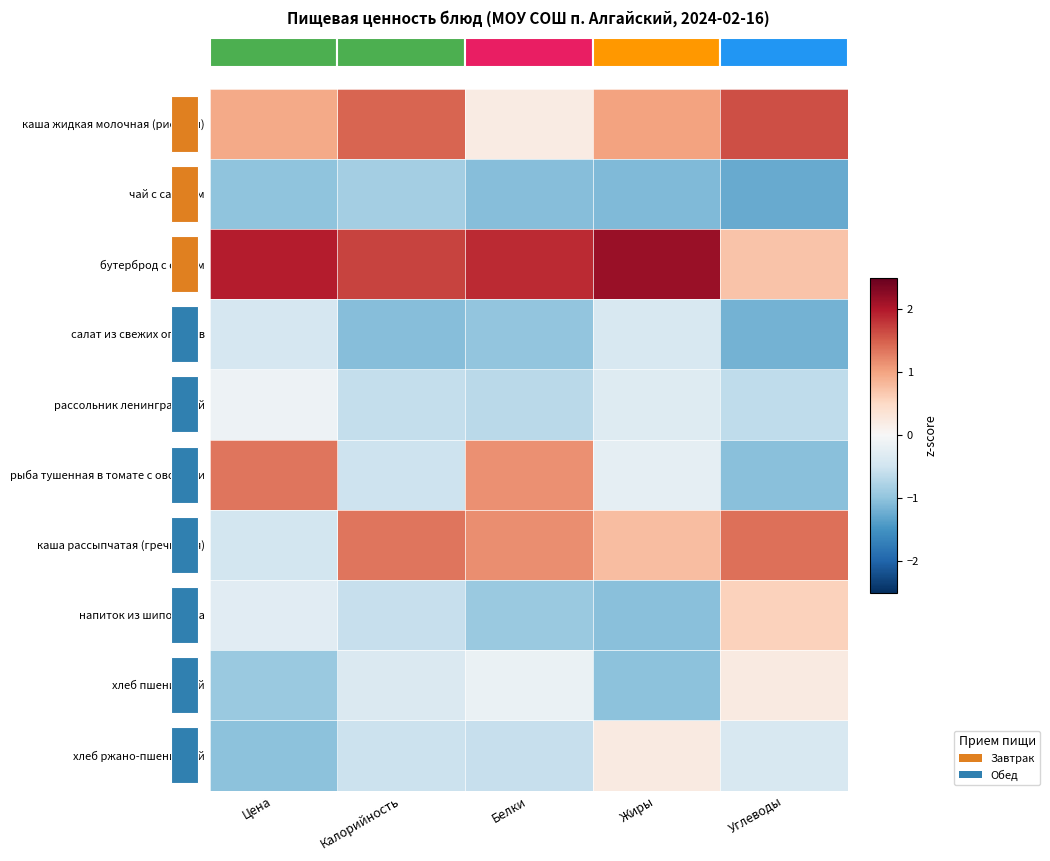

What is the approximate value of хлеб пшеничный at Цена?

-0.9